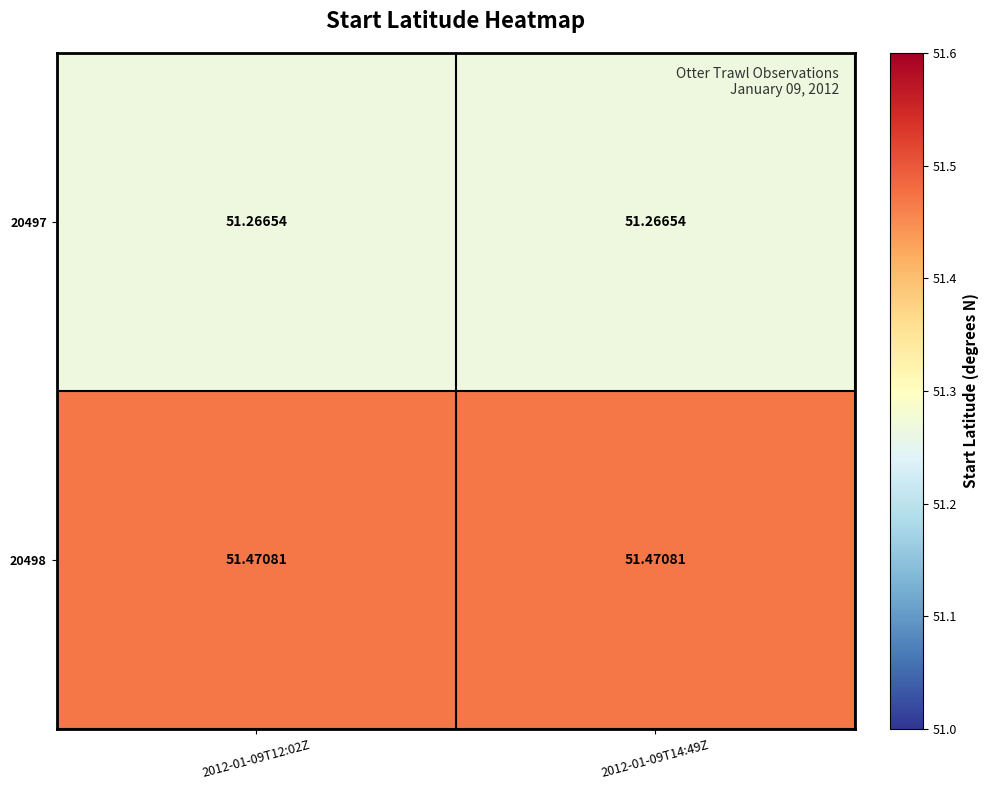

At how many categories does at least one series exceed 51?

2